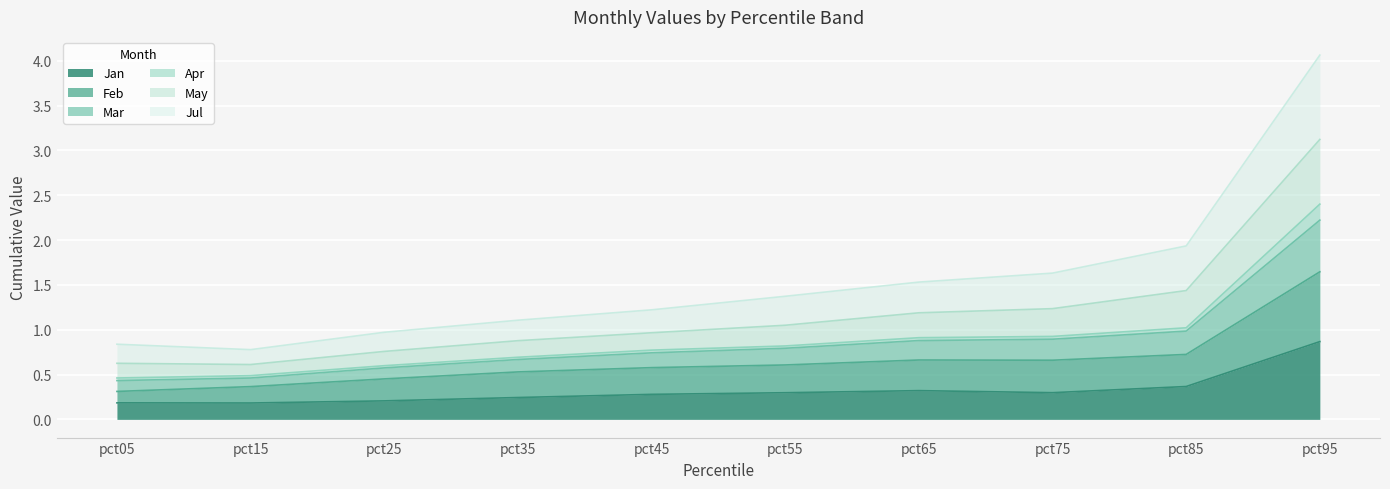

At which category is the sum across all series the highest?

pct95